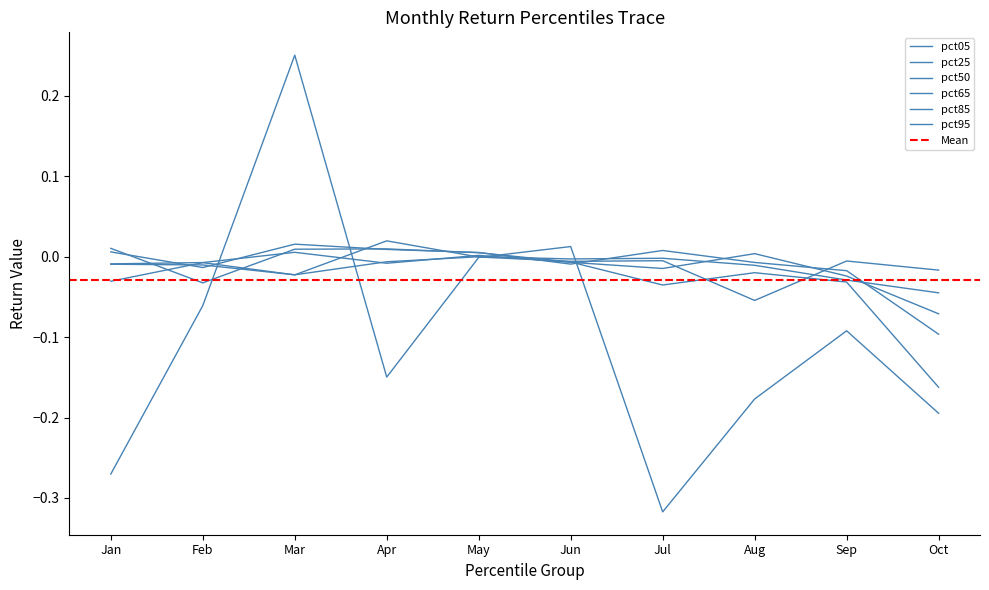

In pct65, how many points are higher than both neighbors (excluding endpoints)?

2